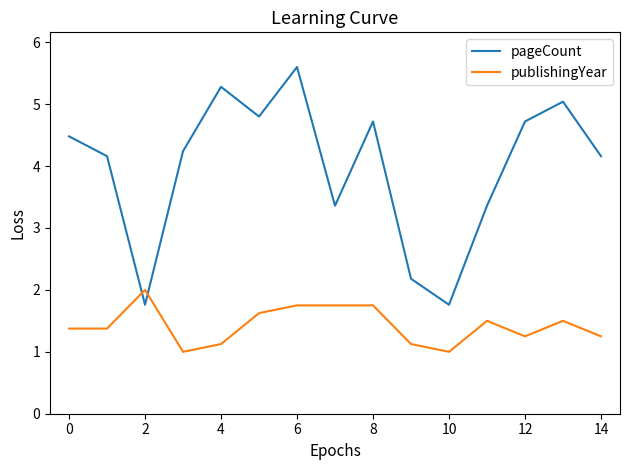

What is the difference between the maximum and minimum values in the pageCount series?

3.8